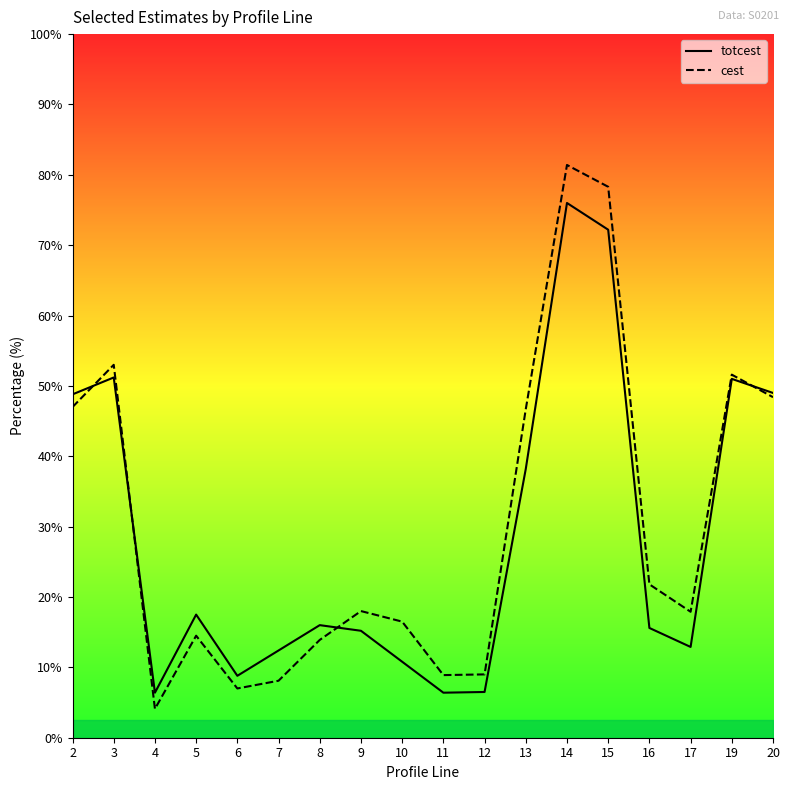

At how many categories does at least one series exceed 76?

2